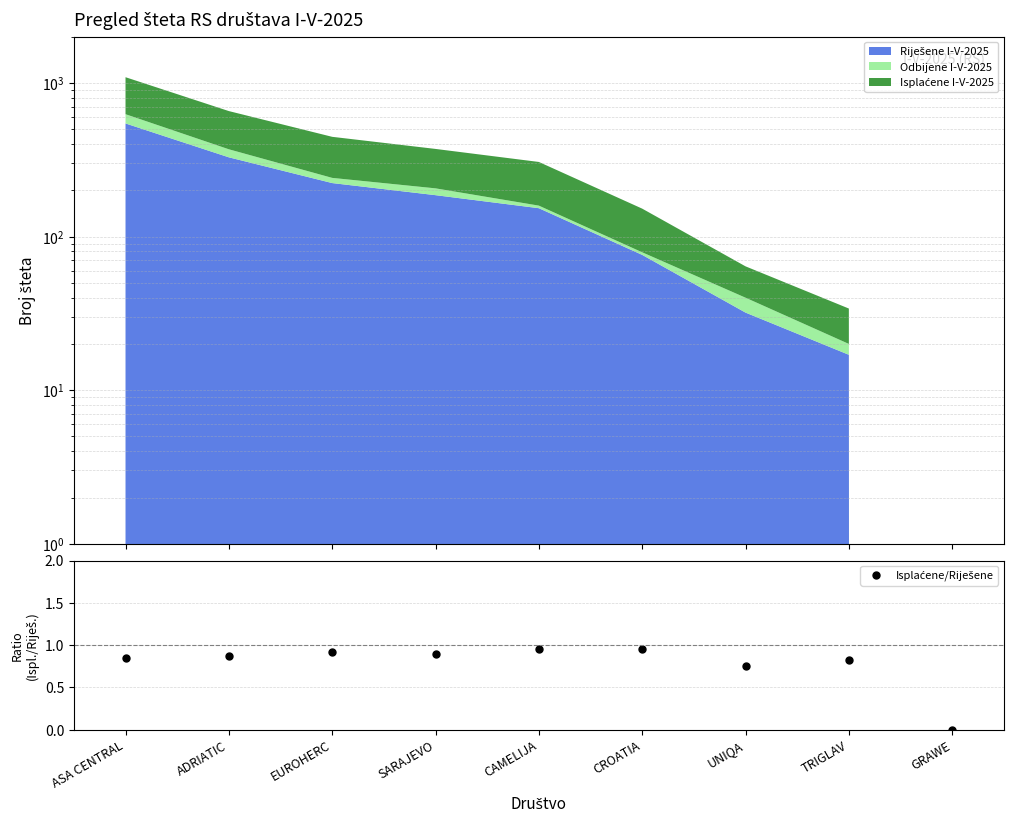

True or false: there are more than 1 points higher than both neighbors.

True